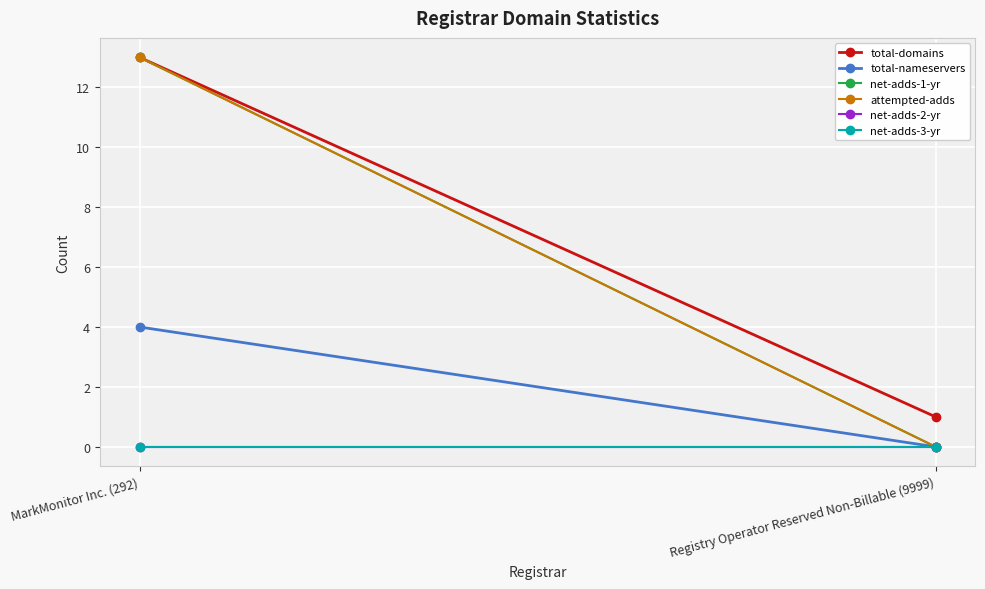

List the series in order of their peak value, lowest first.

net-adds-2-yr, net-adds-3-yr, total-nameservers, total-domains, net-adds-1-yr, attempted-adds